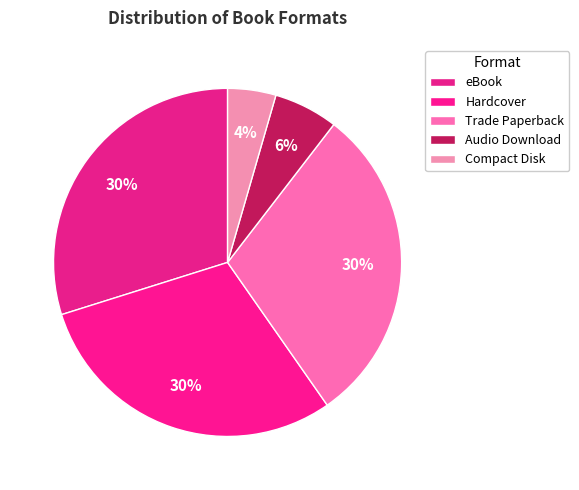

True or false: Hardcover accounts for 30% of the total.

True